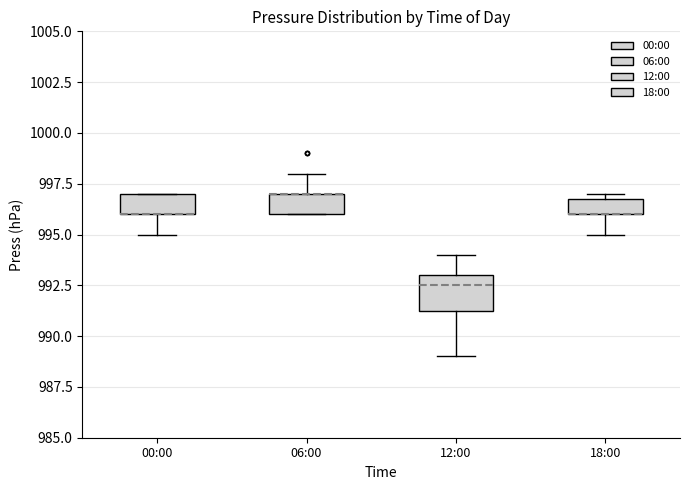

Where does the median line of the box for 12:00 sit on the y-axis? The values are not printed on the chart, so give them approximately, as read against the axis.

992.5